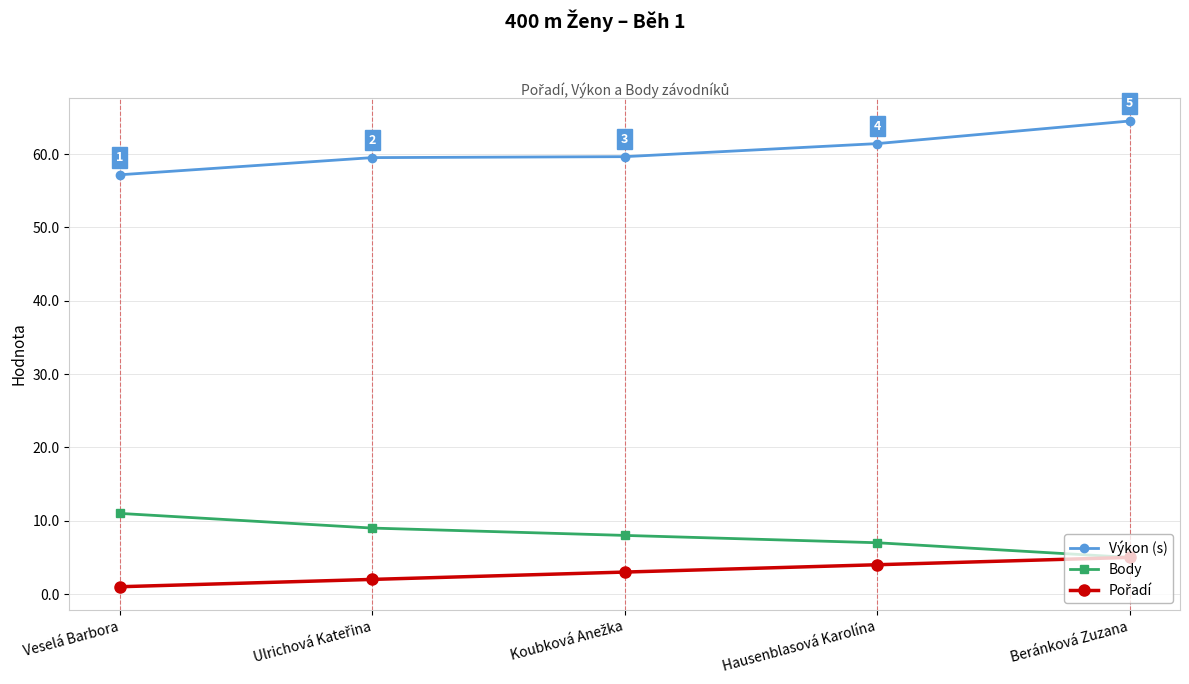

What is the difference between the maximum and second lowest values in the Výkon (s) series?

5.0